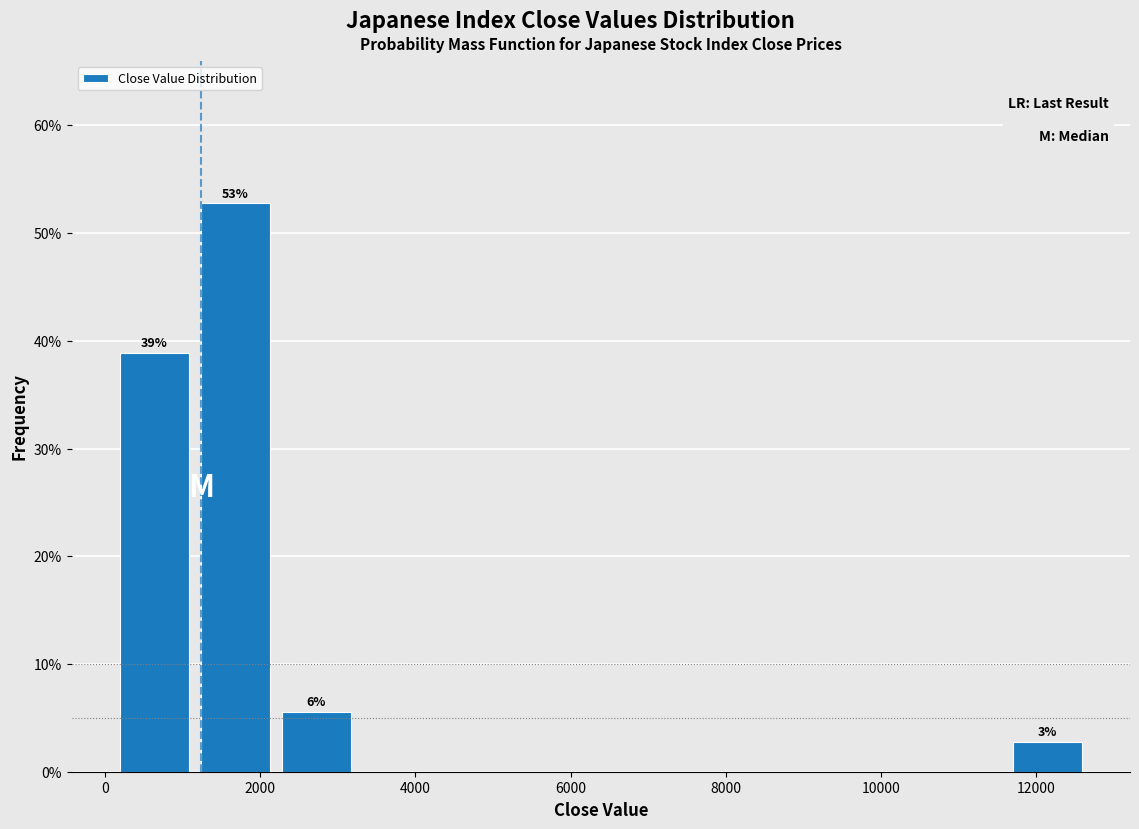

Which range on the x-axis has the tallest bar?

1200 to 2200